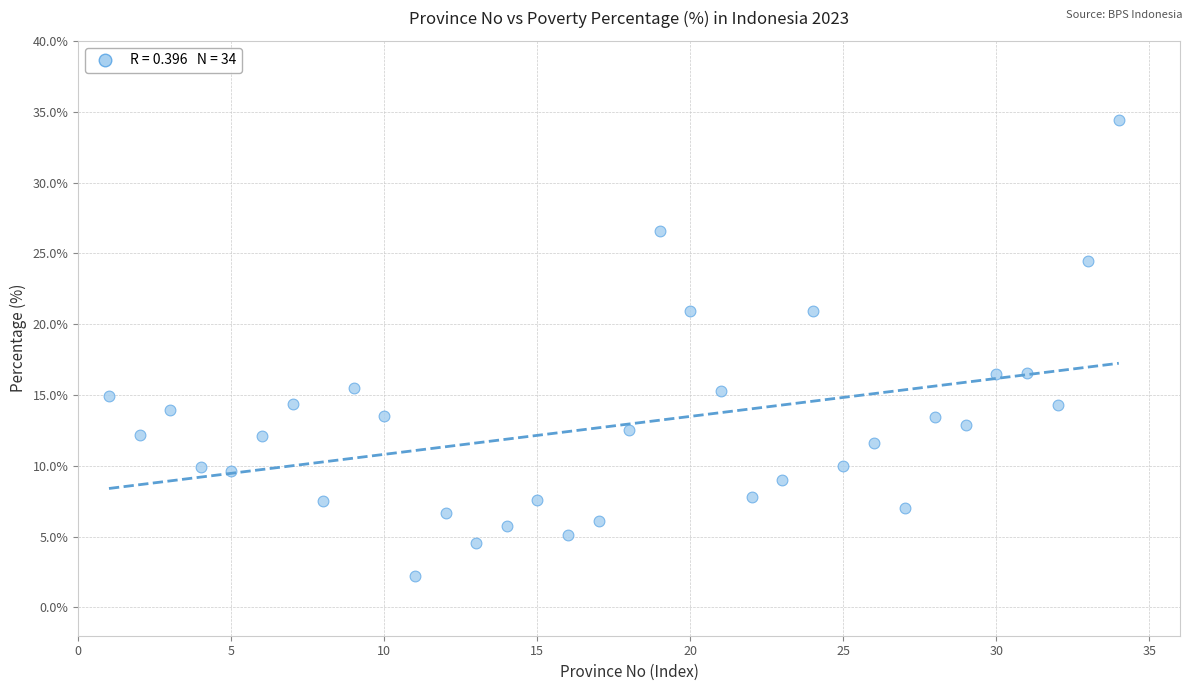

What is the range of Y values (max minus min)?

32.1